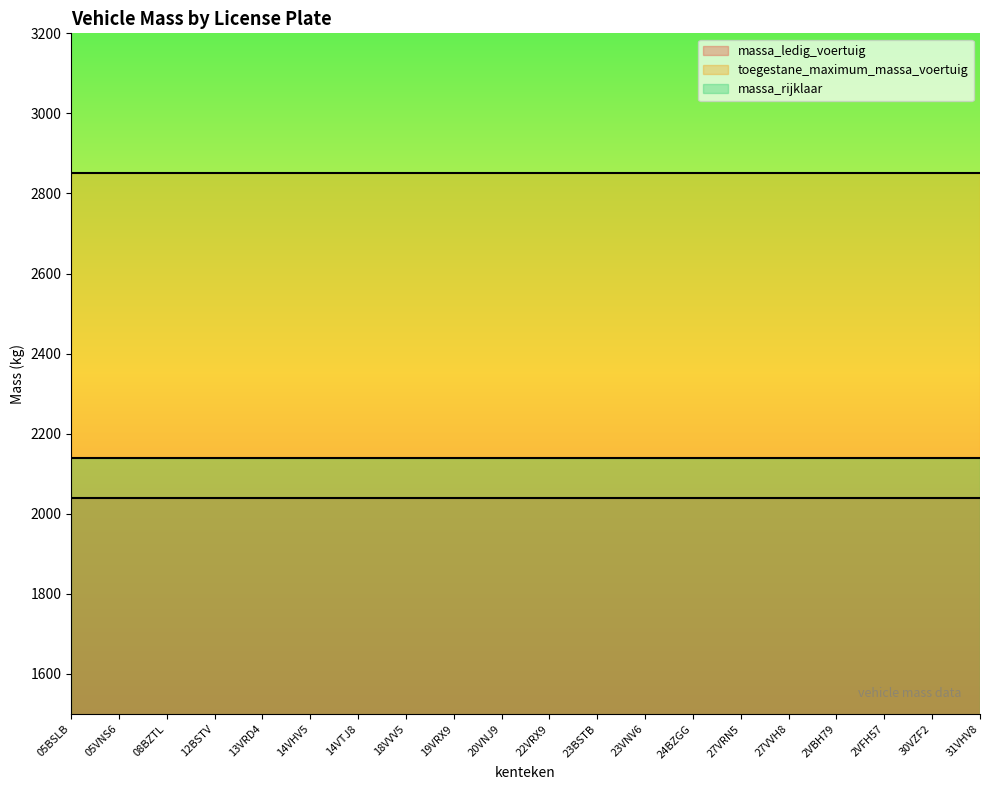

What is the highest value of the massa_rijklaar series?

2140